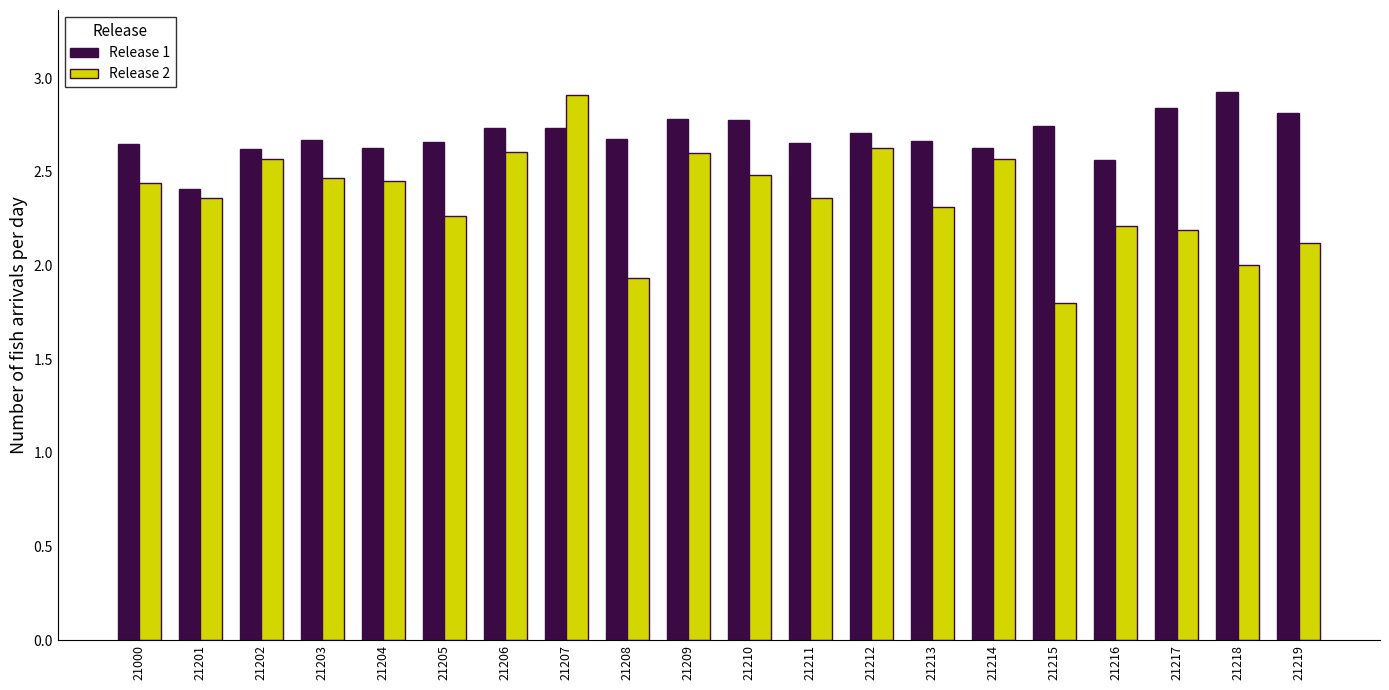

How many bars are there in each group?

2